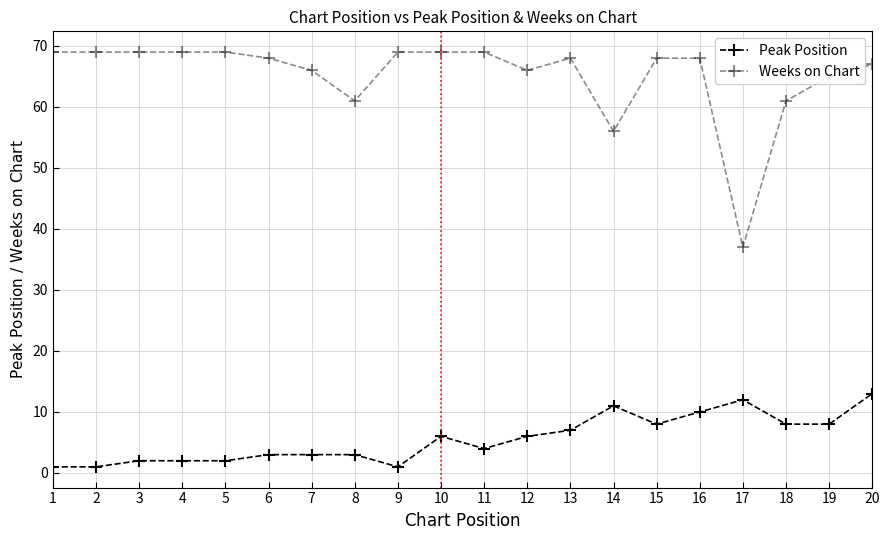

True or false: Weeks on Chart and Peak Position intersect in this chart.

False